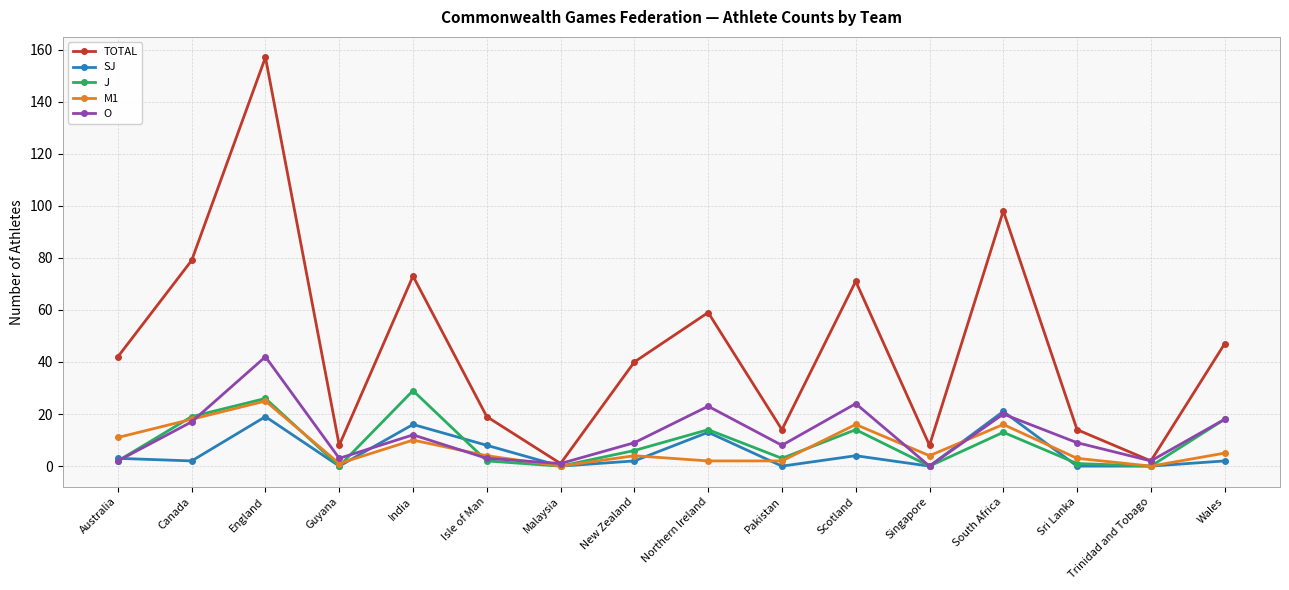

Which category has the highest value in the SJ series?

South Africa